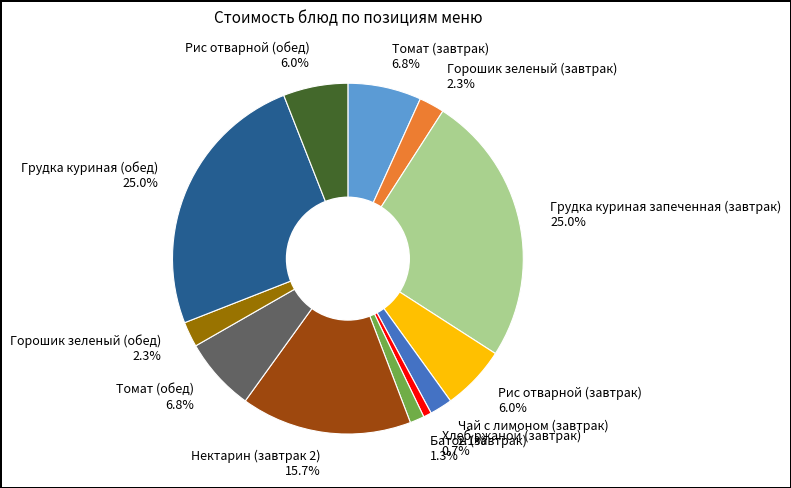

To the nearest percent, what is the combined percentage of Грудка куриная запеченная (завтрак) and Грудка куриная (обед)?

50%